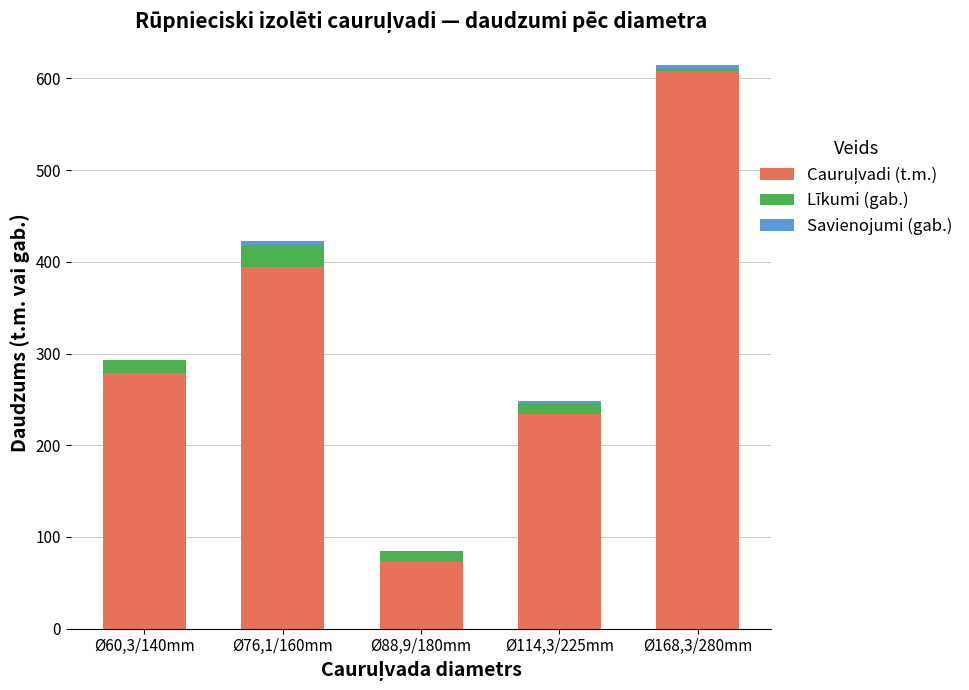

Are the bars horizontal?

No